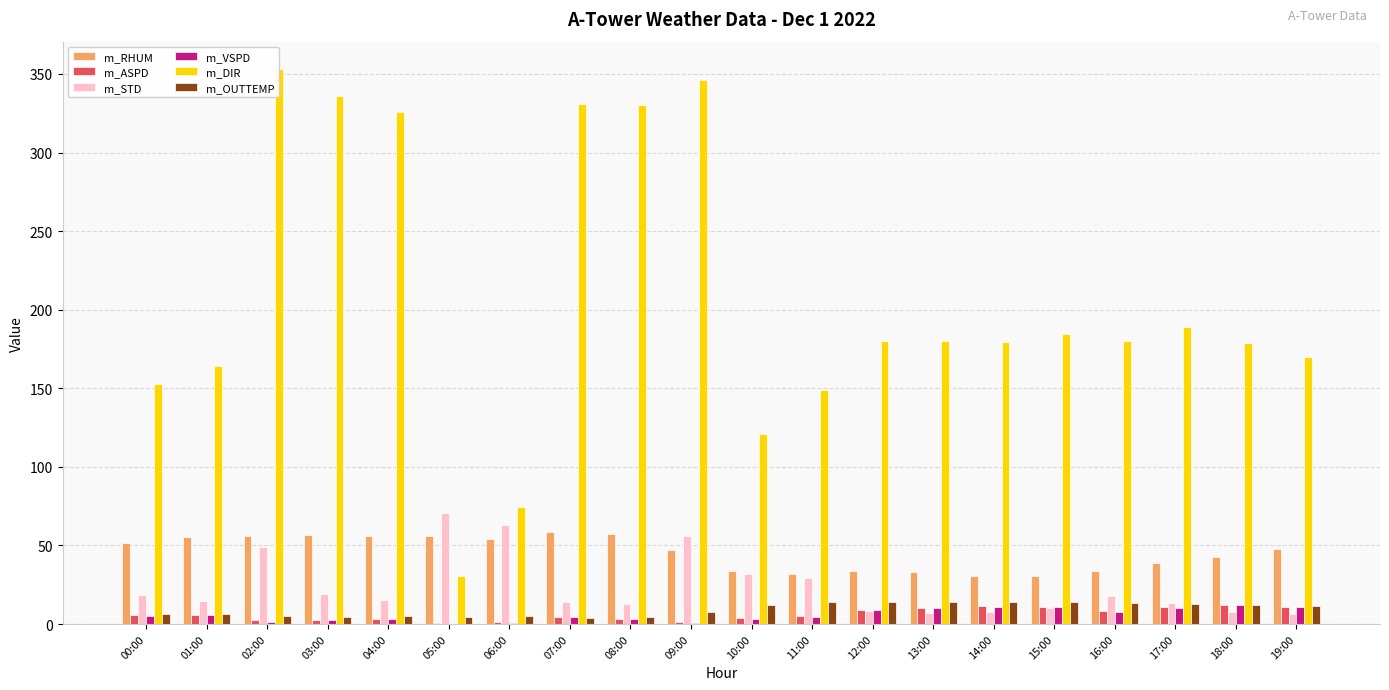

What value does the m_OUTTEMP series have at 05:00?

4.5